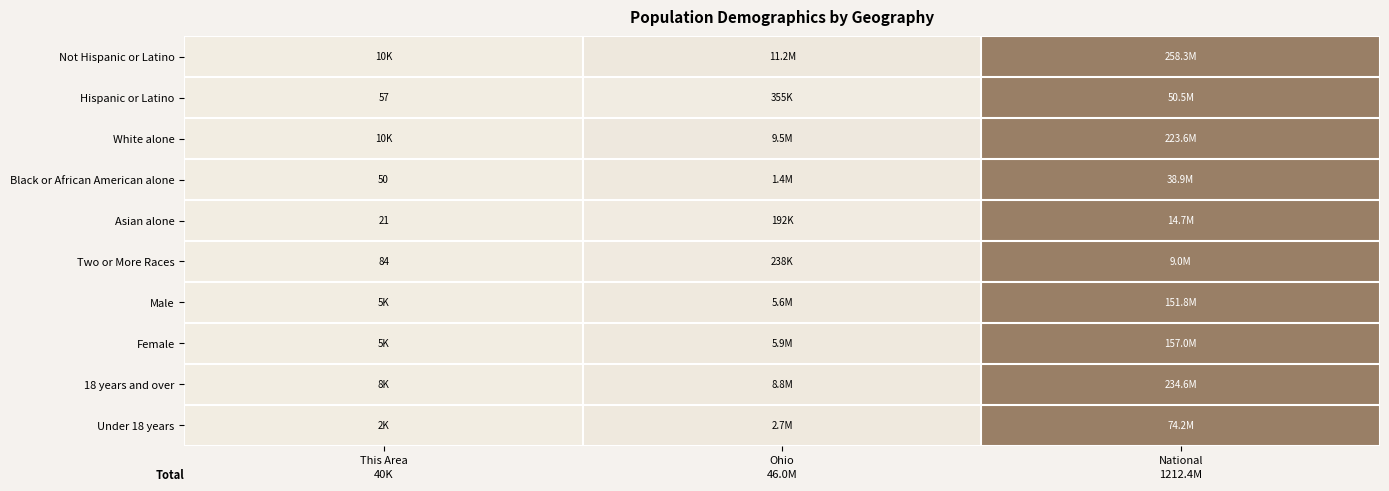

How many categories are shown in the chart?

3